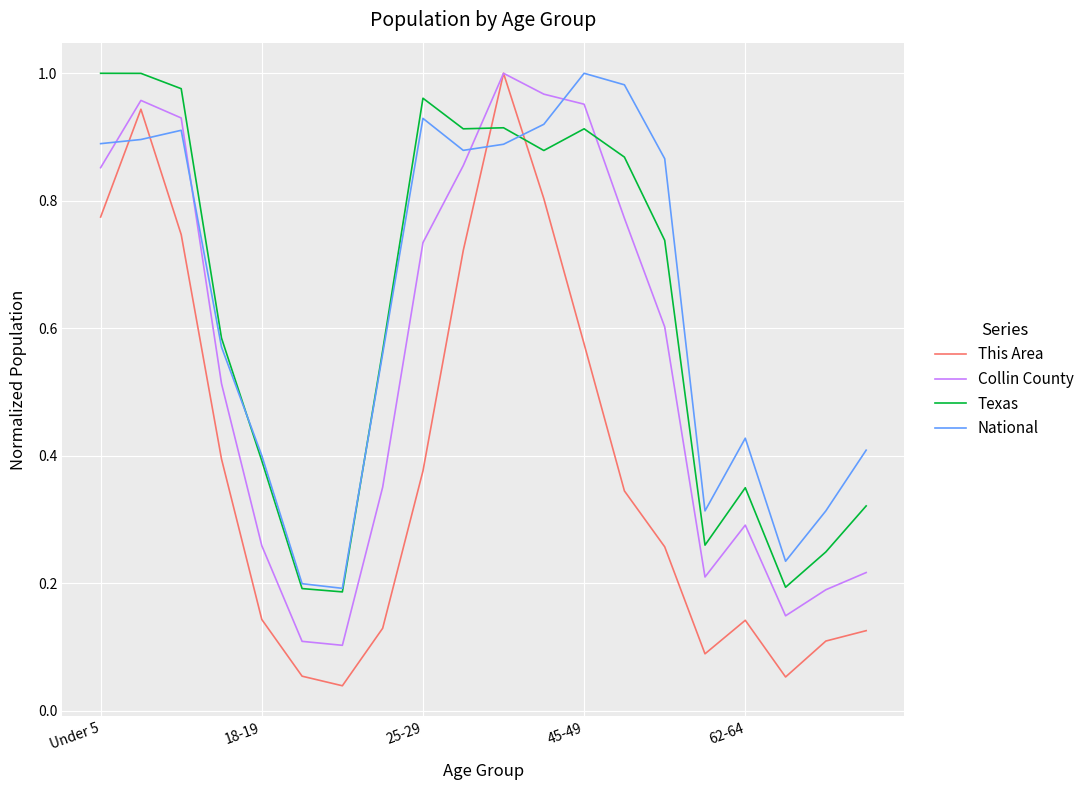

Which series has the widest spread of values?

This Area